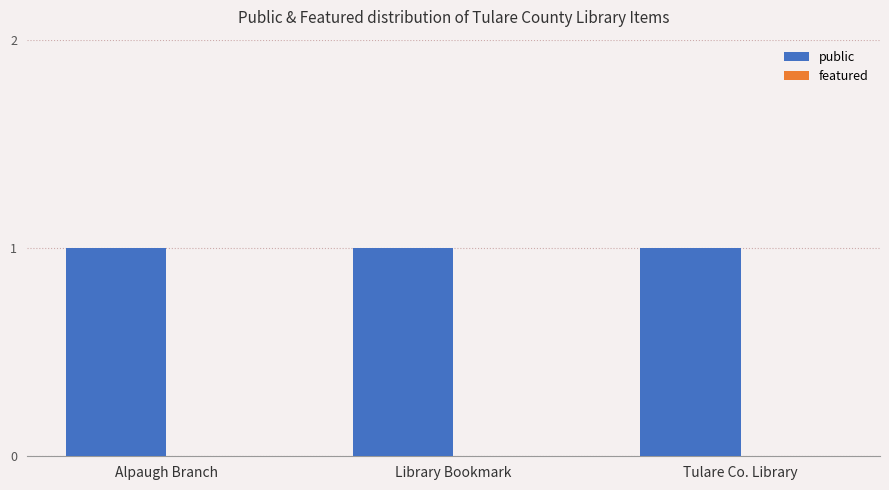

Reading right to left, what are all the values shown in this chart?

public: 1	1	1
featured: 0	0	0